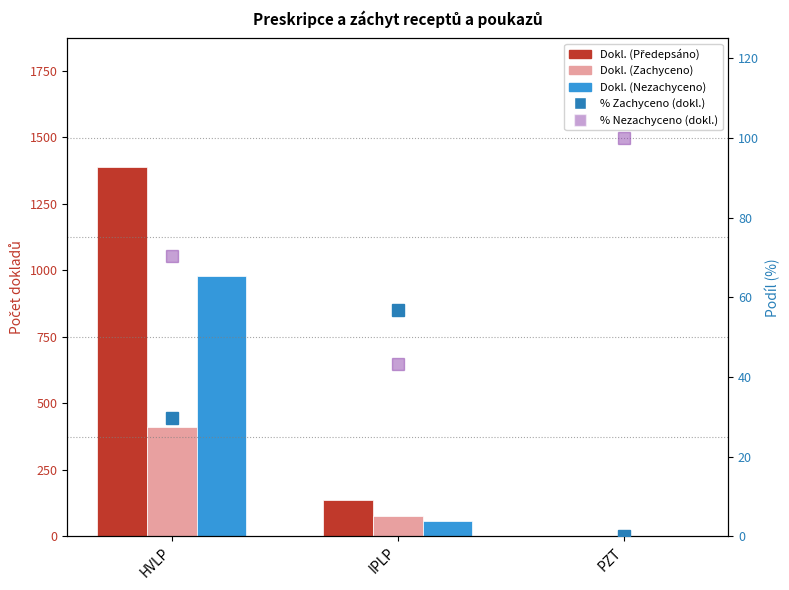

What is the label of the 2nd bar from the left?

IPLP